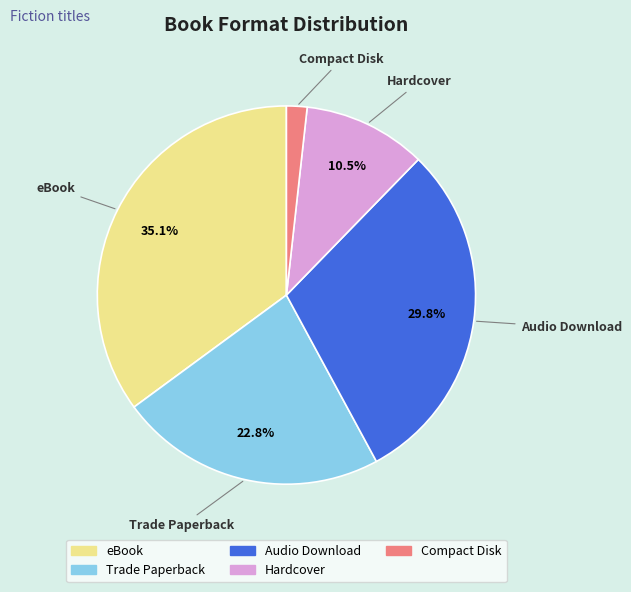

Rank the categories by value from highest to lowest.

eBook, Audio Download, Trade Paperback, Hardcover, Compact Disk